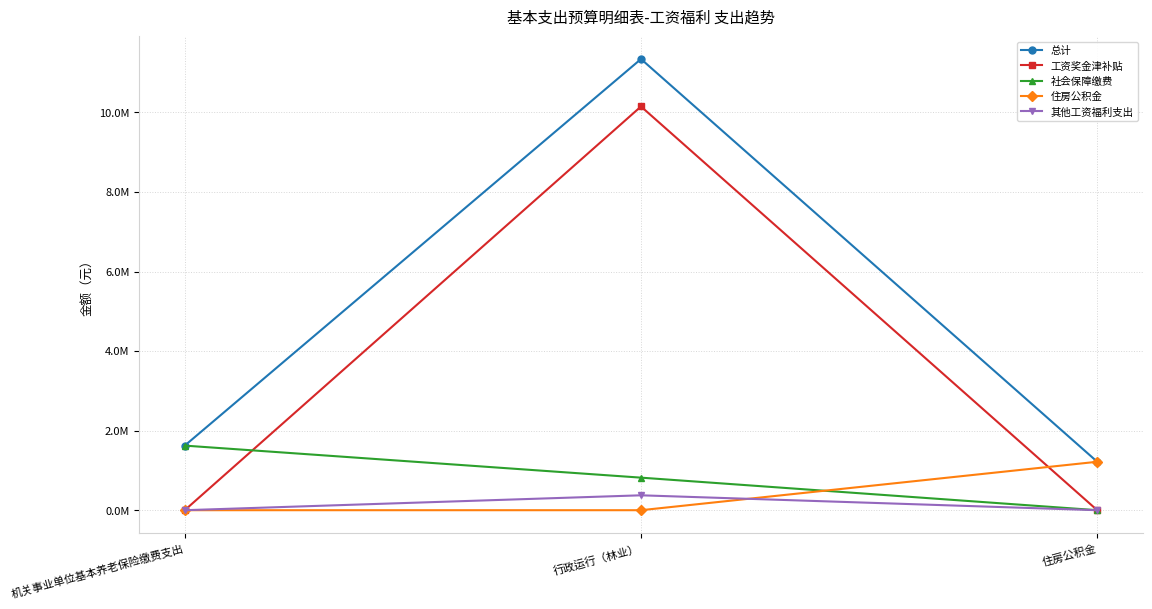

Which series has the widest spread of values?

工资奖金津补贴